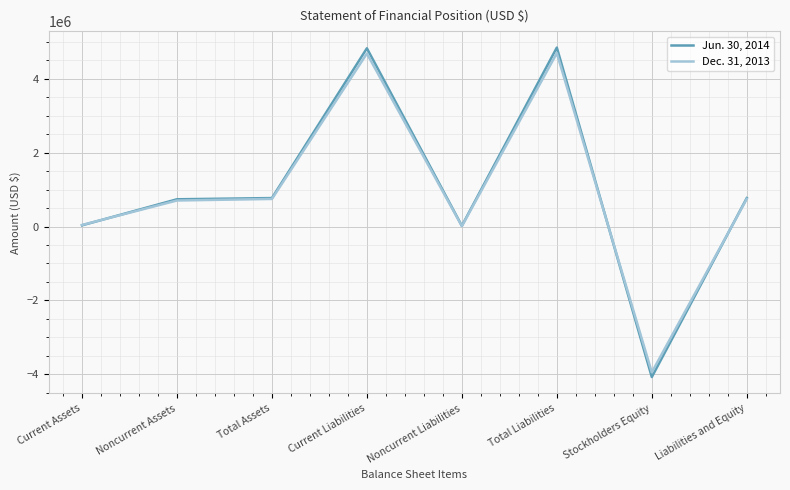

Which series has the widest spread of values?

Jun. 30, 2014